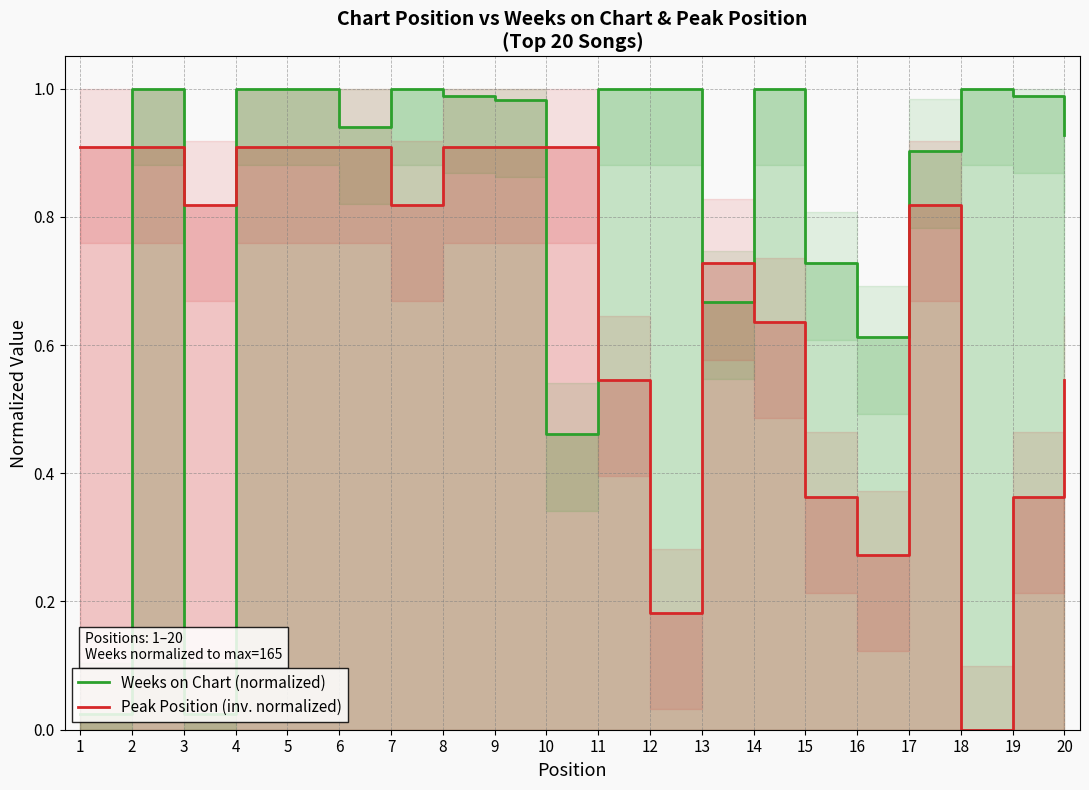

The value of Peak Position (inv. normalized) at 4 is 0.9. True or false?

True